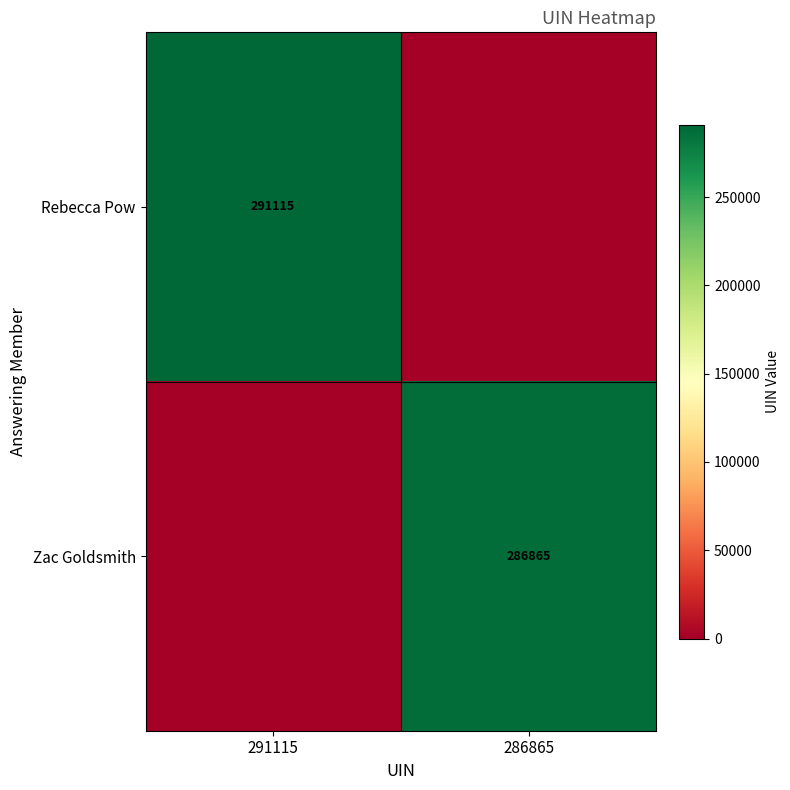

The value of Rebecca Pow at 291115 is 126964. True or false?

False